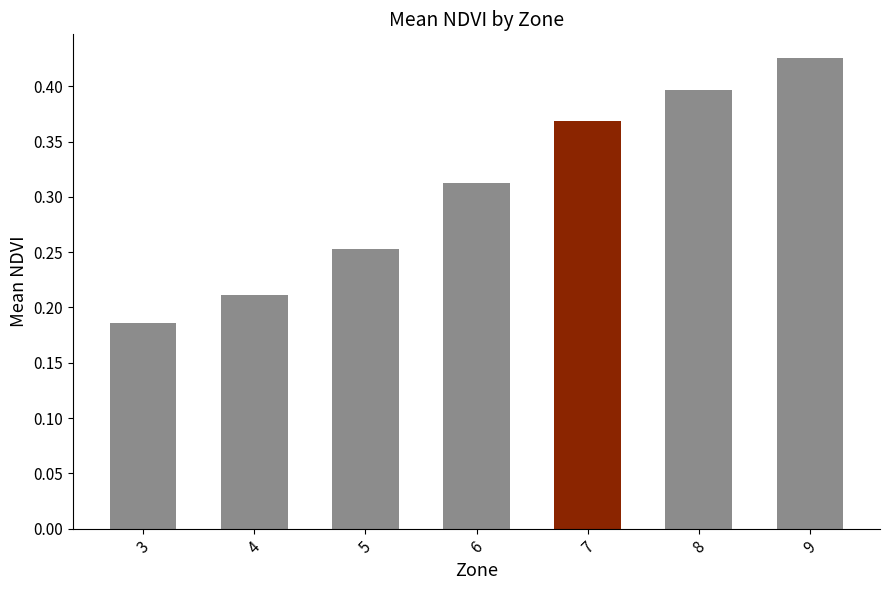

How many bars are there in total?

7